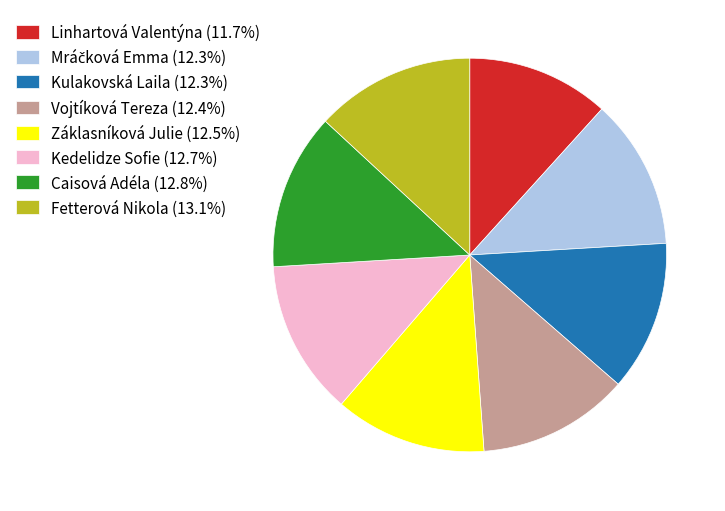

How many slices are in this pie chart?

8